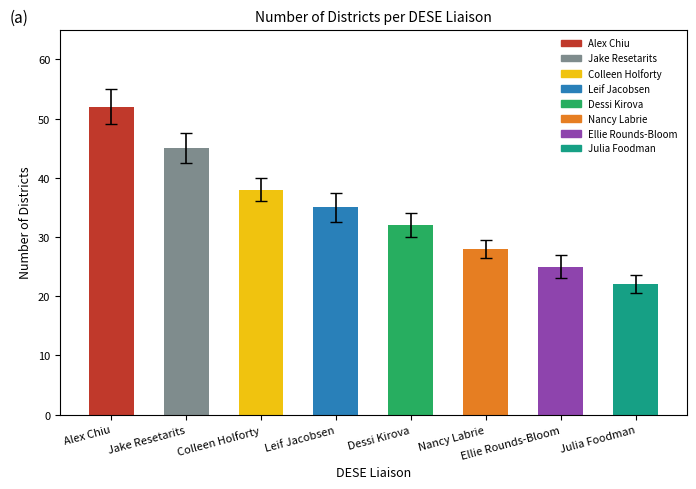

Approximately how many times larger is the value at Nancy Labrie compared to Leif Jacobsen?

0.8